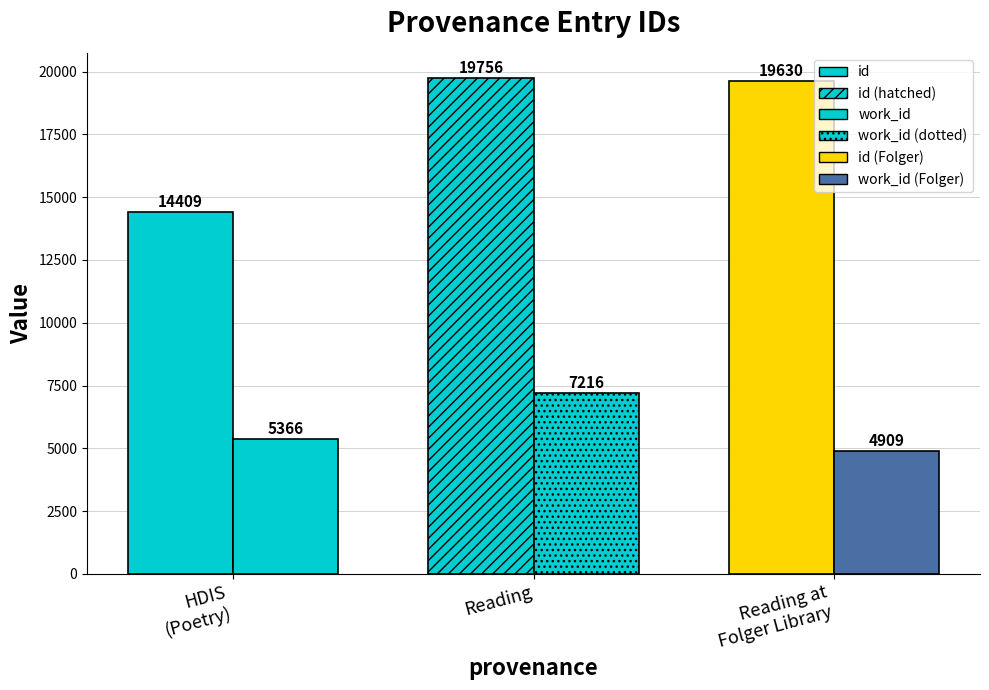

Rank the series by their average value, from highest to lowest.

id, work_id